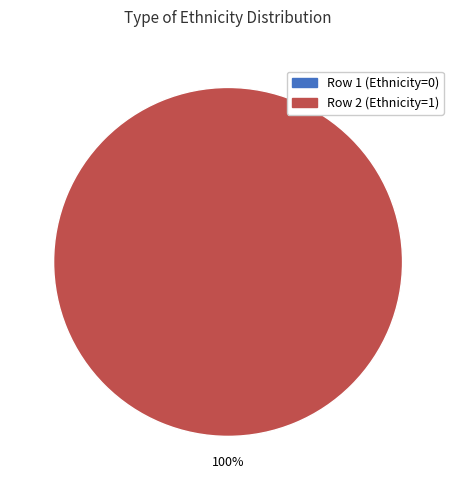

To the nearest percent, what is the difference between the Row 1 (Ethnicity=0) and Row 2 (Ethnicity=1) slice percentages?

100%